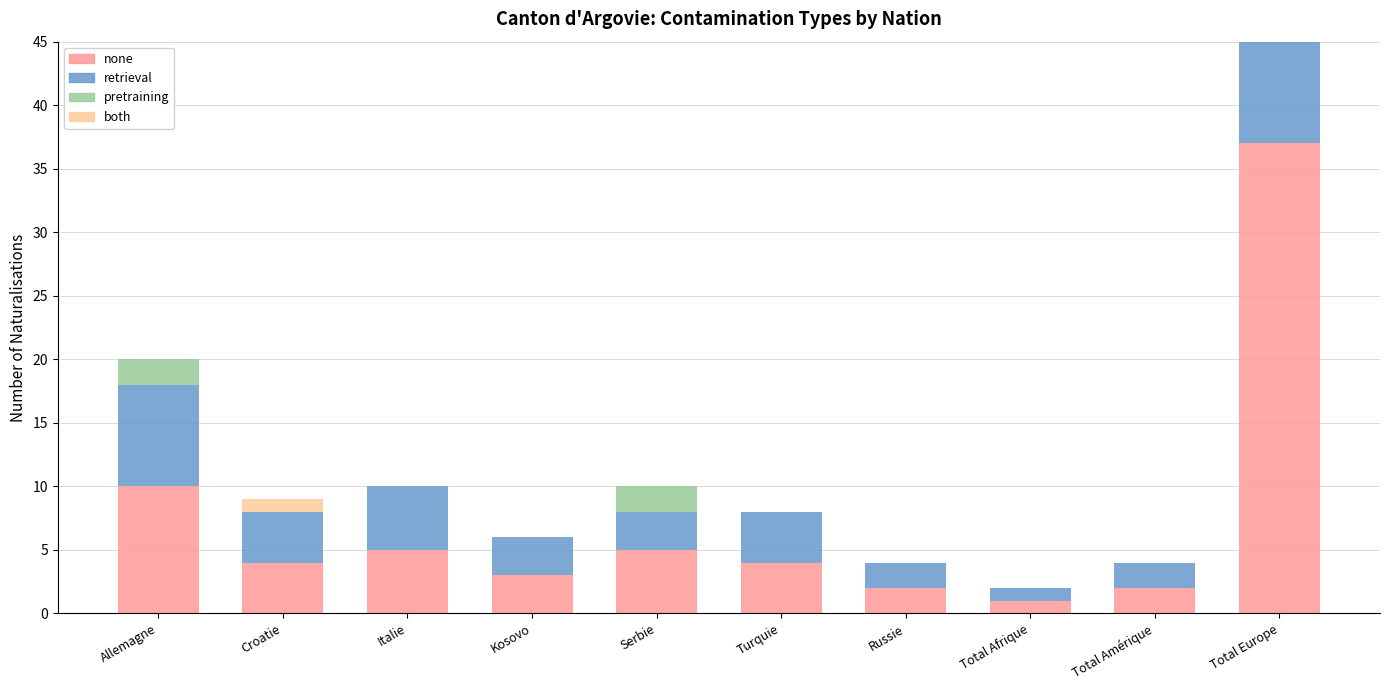

What is the difference between the maximum and minimum values in the pretraining (Nat. facilitées) series?

5